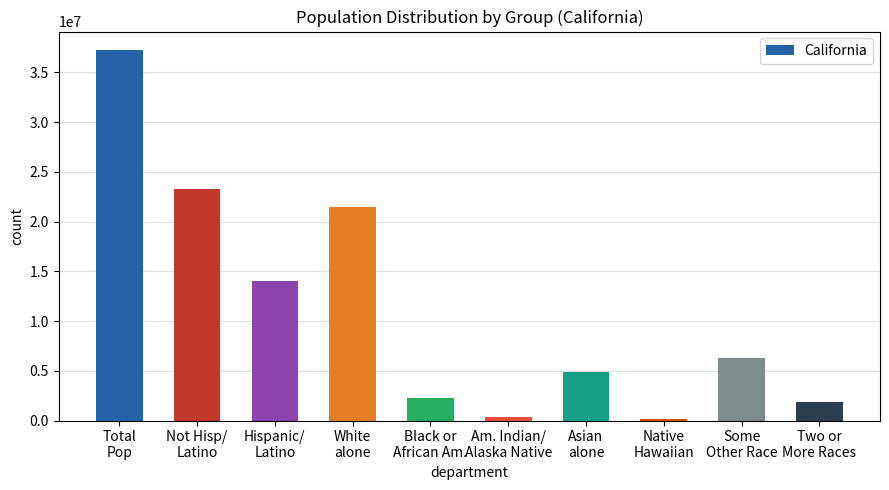

Reading left to right, what are all the values shown in this chart?

37253956	23240237	14013719	21453934	2299072	362801	4861007	144386	6317372	1815384